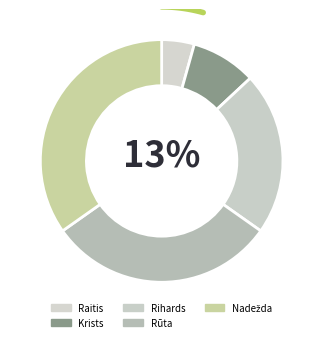

Is Nadežda the majority of the pie?

No